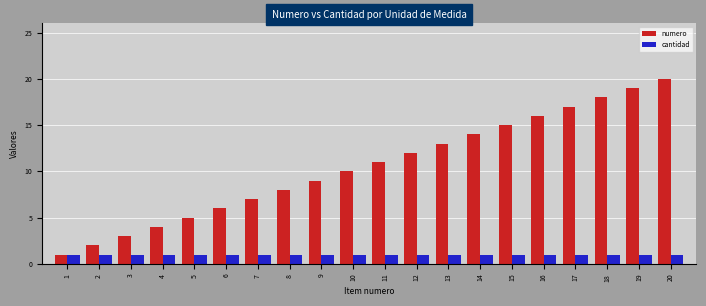

What is the sum of the numero values at 17 and 12?

29